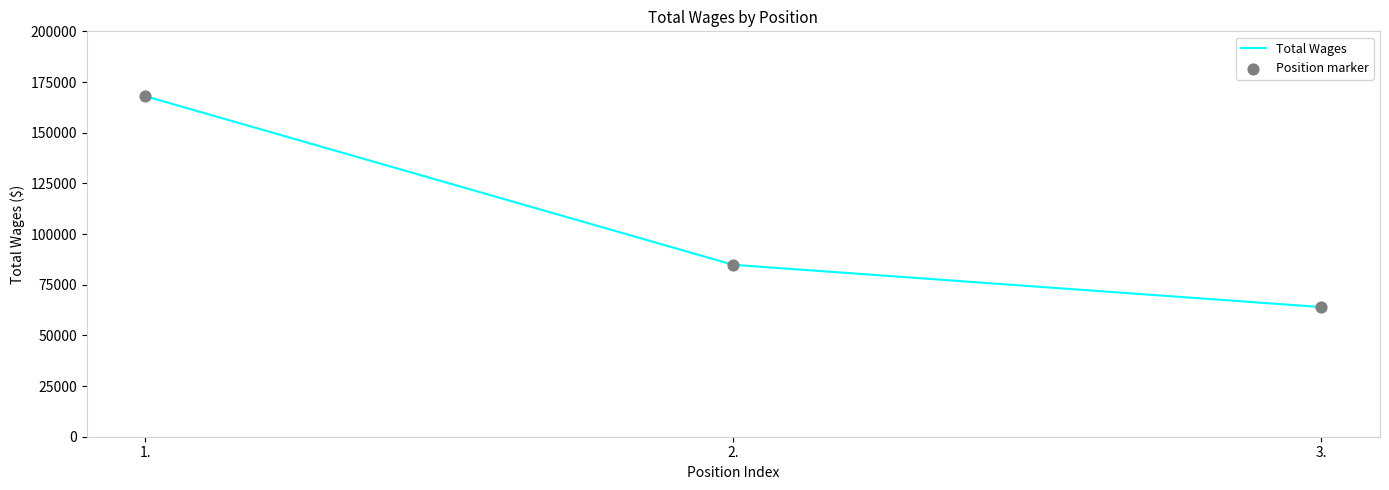

What is the change in value from 1. to 2.?

-83196